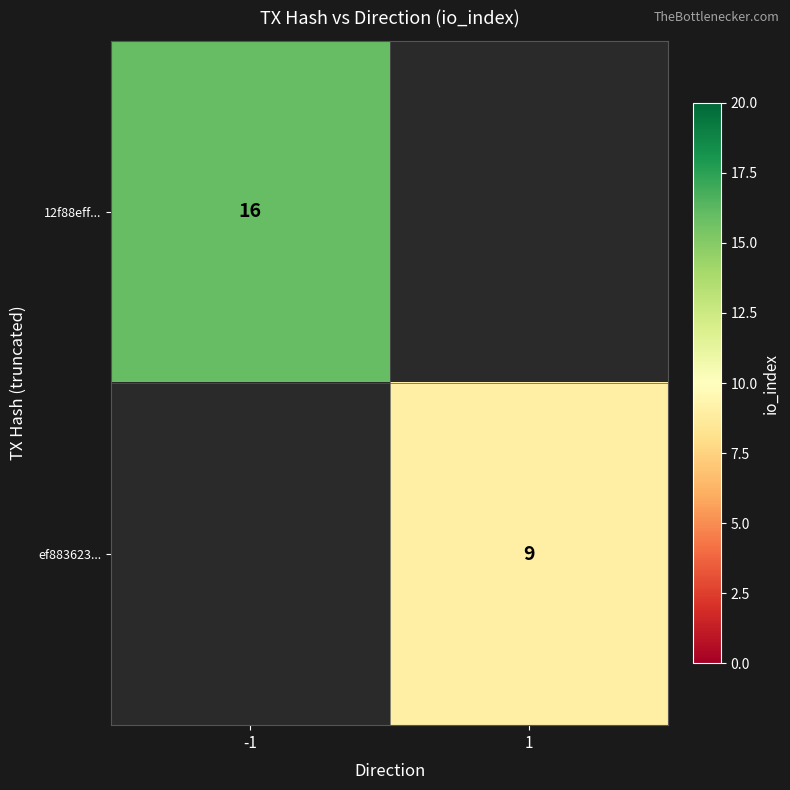

The value of ef883623... at 1 is 13. True or false?

False